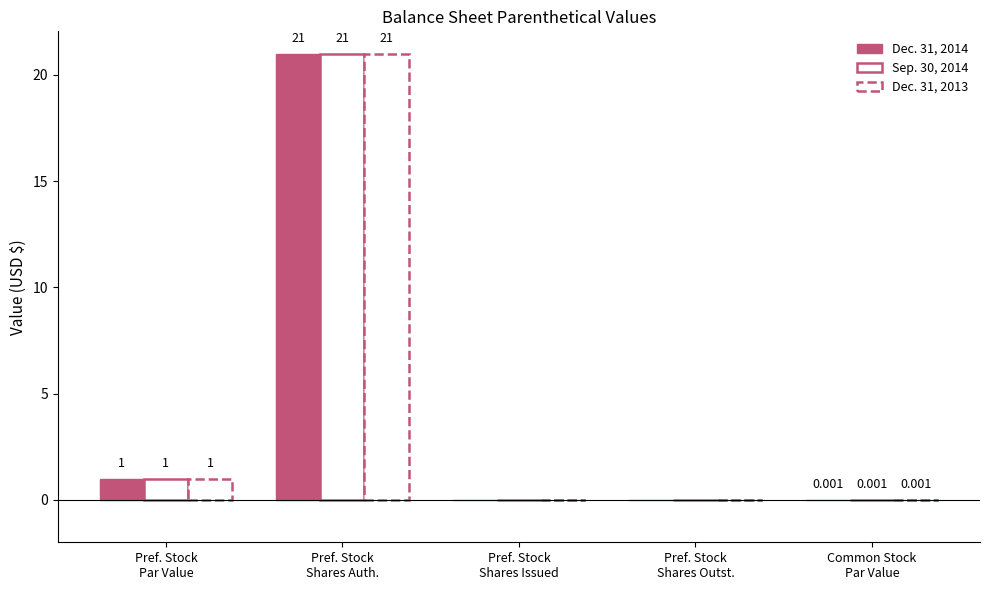

Reading left to right, transcribe all the data shown in this chart.

Dec. 31, 2014: Pref. Stock
Par Value=1.0	Pref. Stock
Shares Auth.=21.0	Pref. Stock
Shares Issued=0.0	Pref. Stock
Shares Outst.=0.0	Common Stock
Par Value=0.0
Sep. 30, 2014: Pref. Stock
Par Value=1.0	Pref. Stock
Shares Auth.=21.0	Pref. Stock
Shares Issued=0.0	Pref. Stock
Shares Outst.=0.0	Common Stock
Par Value=0.0
Dec. 31, 2013: Pref. Stock
Par Value=1.0	Pref. Stock
Shares Auth.=21.0	Pref. Stock
Shares Issued=0.0	Pref. Stock
Shares Outst.=0.0	Common Stock
Par Value=0.0